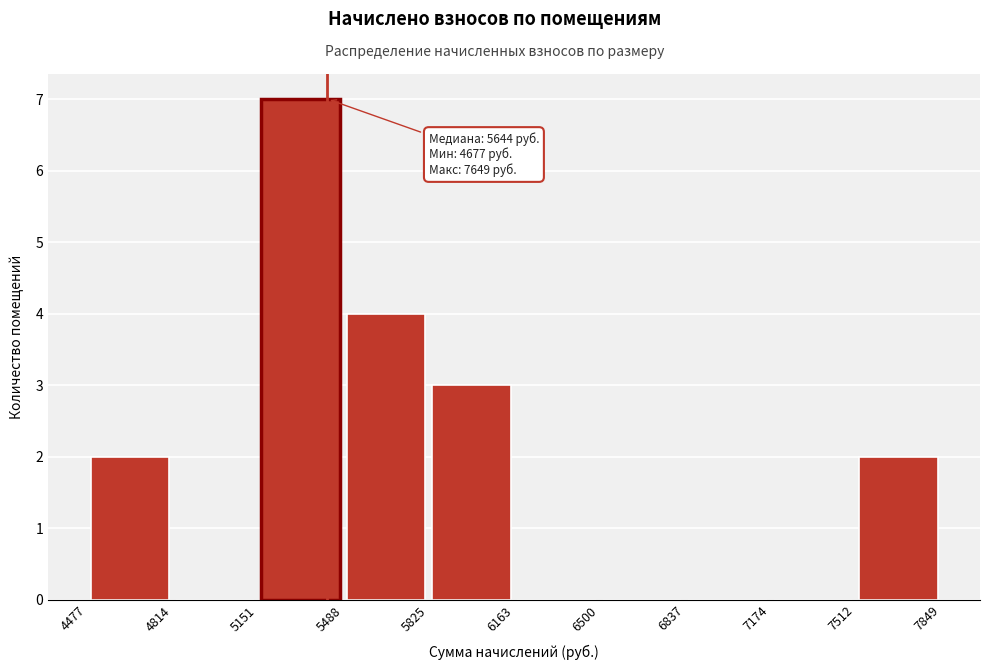

Which range on the x-axis has the tallest bar?

5151 to 5488